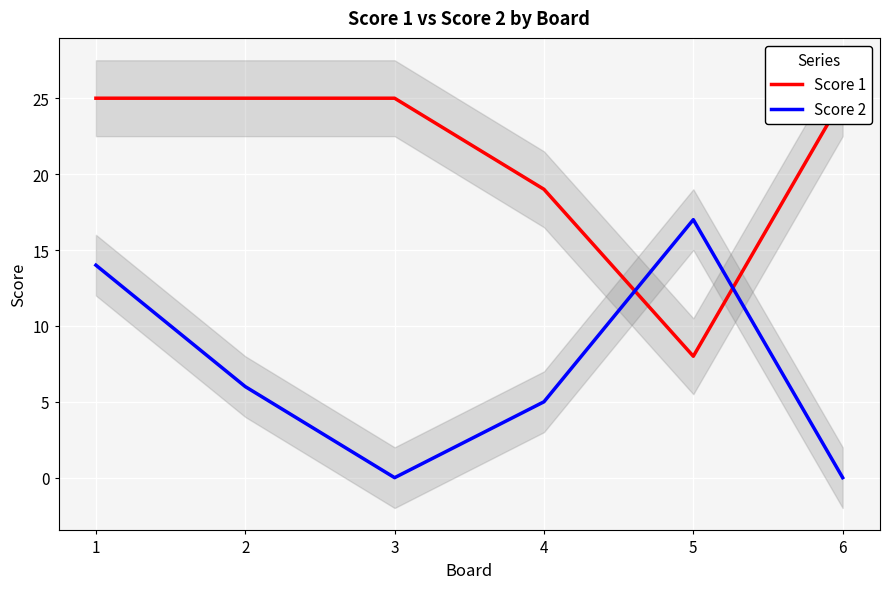

True or false: Score 1 has more than 2 interior local peaks.

False